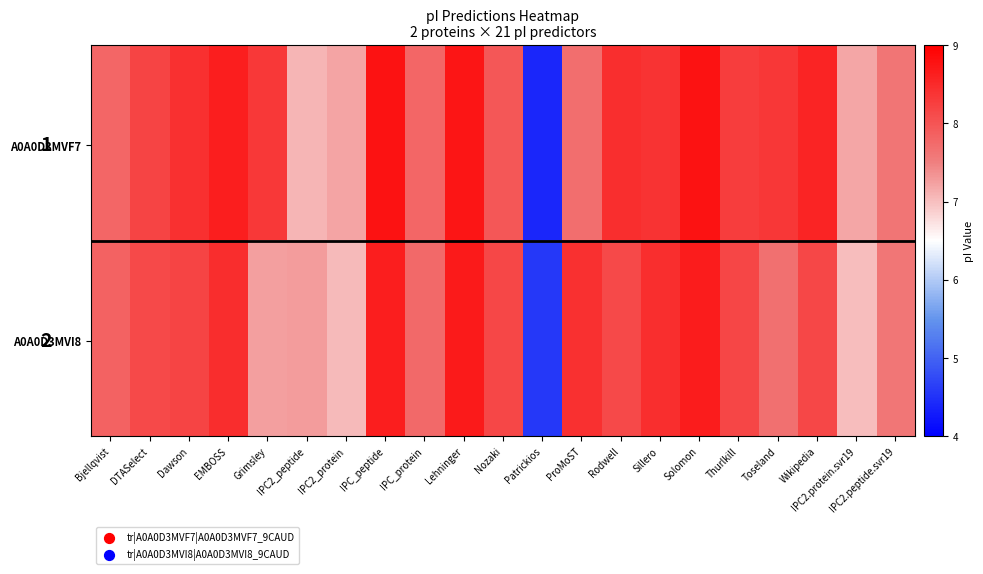

What is the maximum value shown in the chart?

8.8